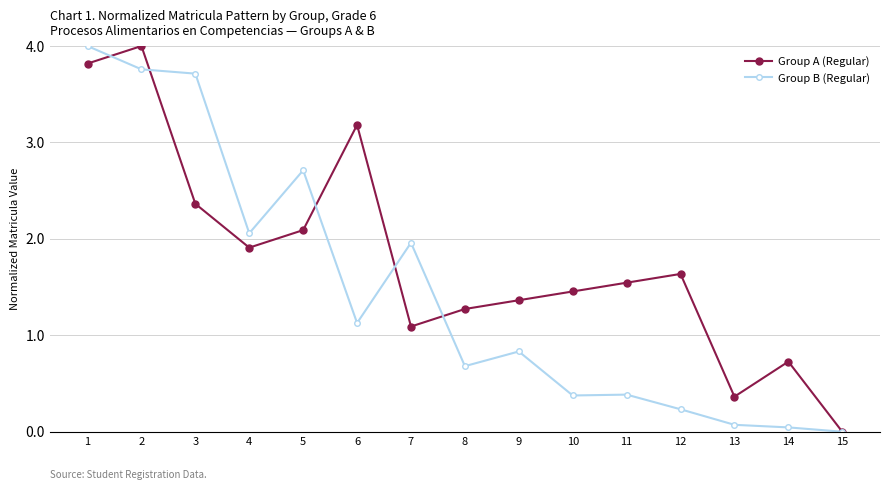

Rank the series by their average value, from lowest to highest.

Group B (Regular), Group A (Regular)